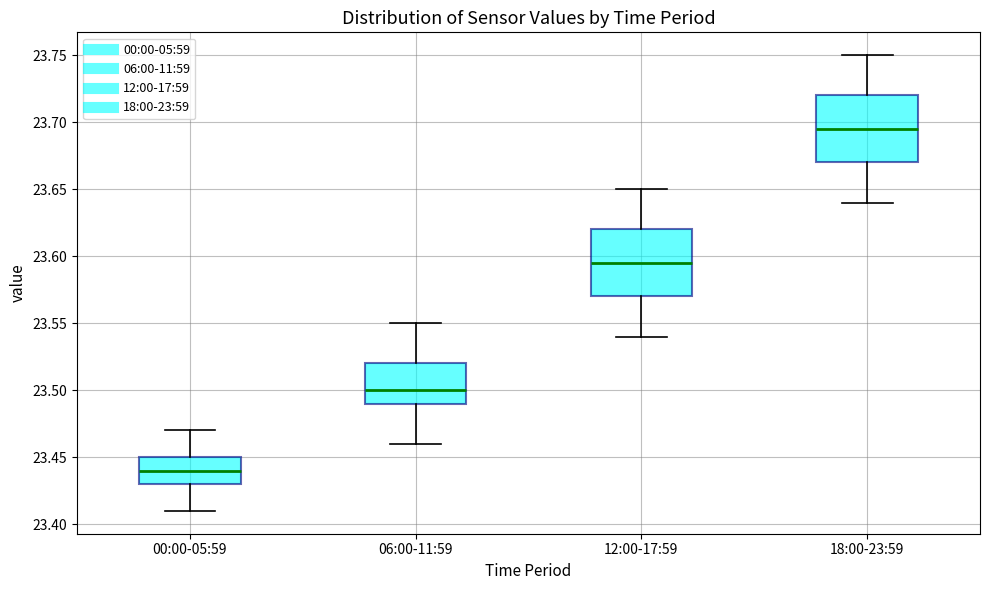

Reading left to right, transcribe this box plot: for each box, give where its median line is, the range the box spans, and where its two whiskers end, as read against the y-axis. The values are not printed on the chart, so give them approximately, as read against the axis.

00:00-05:59: median 23.440, box 23.430 to 23.450, whiskers 23.410 to 23.470
06:00-11:59: median 23.500, box 23.490 to 23.520, whiskers 23.460 to 23.550
12:00-17:59: median 23.595, box 23.570 to 23.620, whiskers 23.540 to 23.650
18:00-23:59: median 23.695, box 23.670 to 23.720, whiskers 23.640 to 23.750